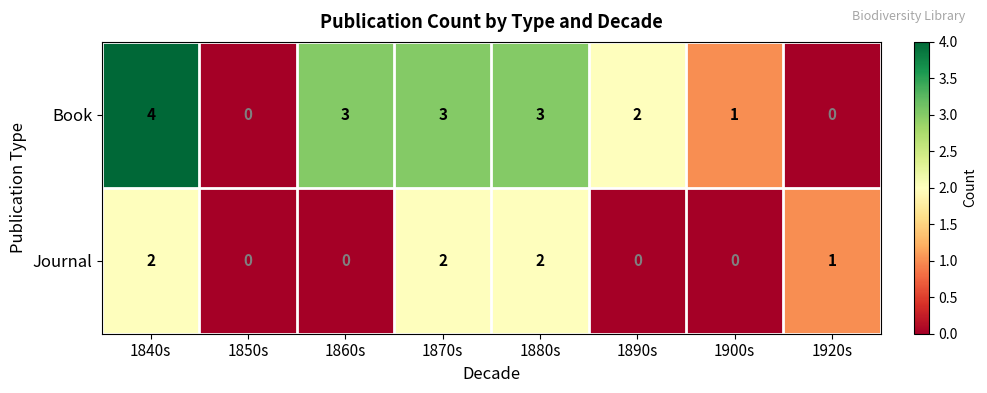

Which series changed the most between 1890s and 1900s?

Book